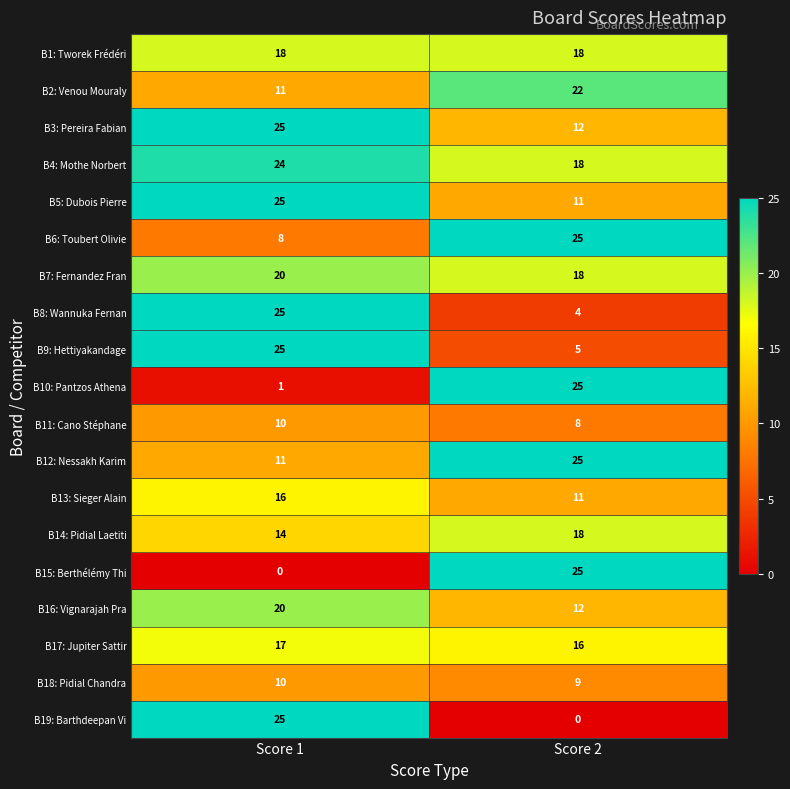

What is the total value across all series at Score 1?

305